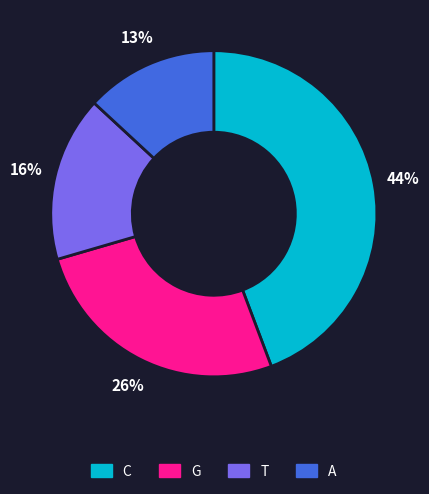

To the nearest percent, what percentage of the pie is A?

13%